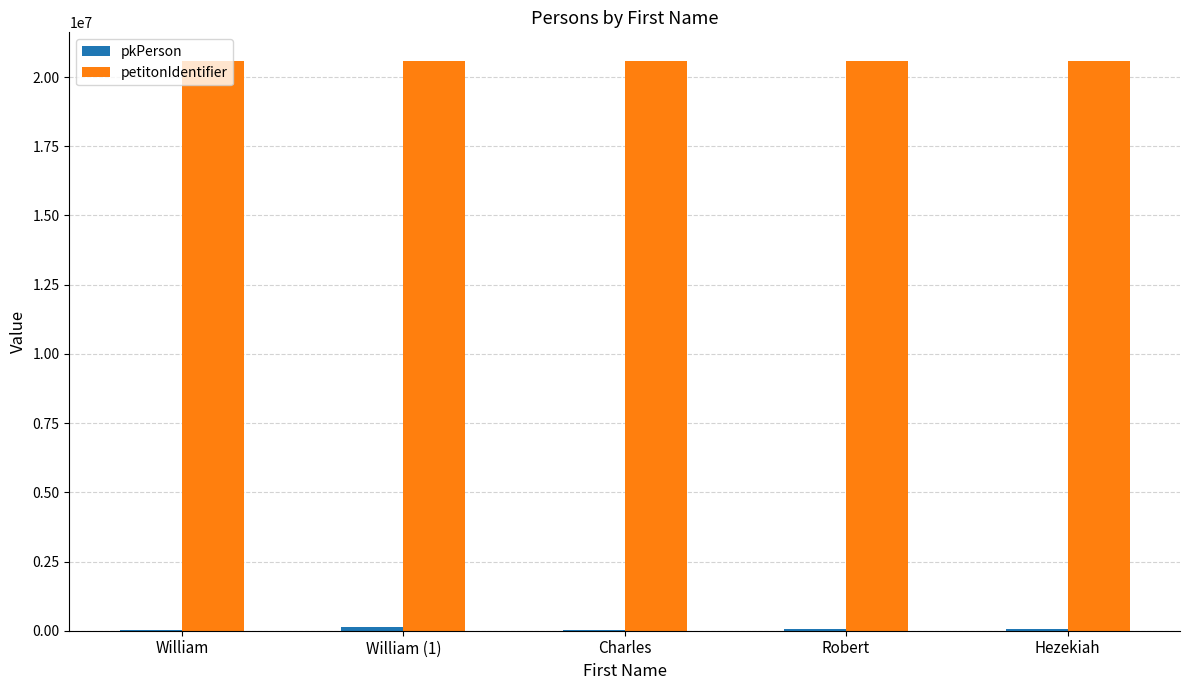

Which series has the largest total across all categories?

petitonIdentifier